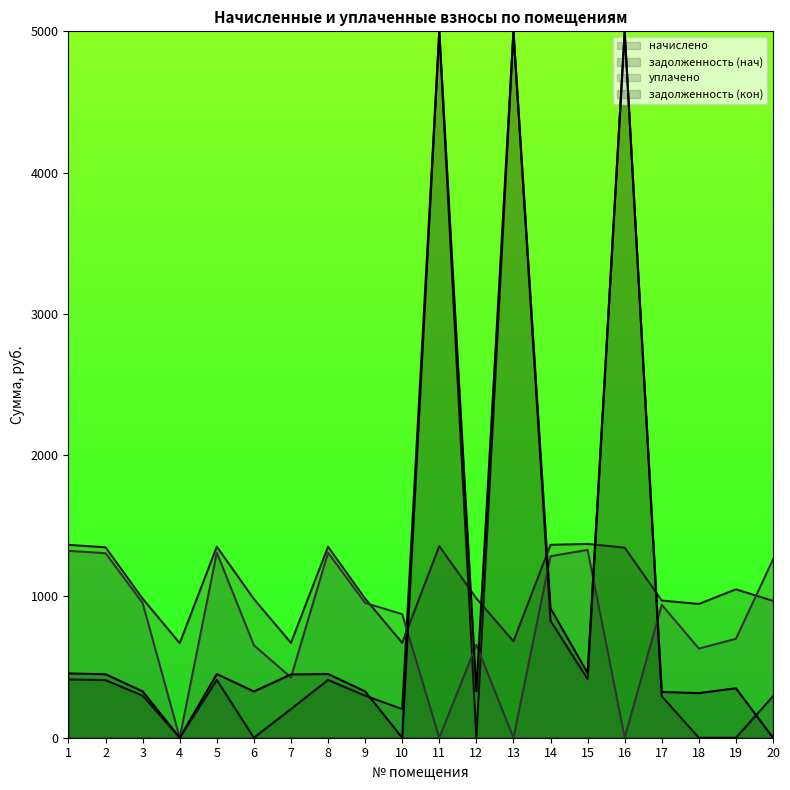

How many categories are shown in the chart?

20